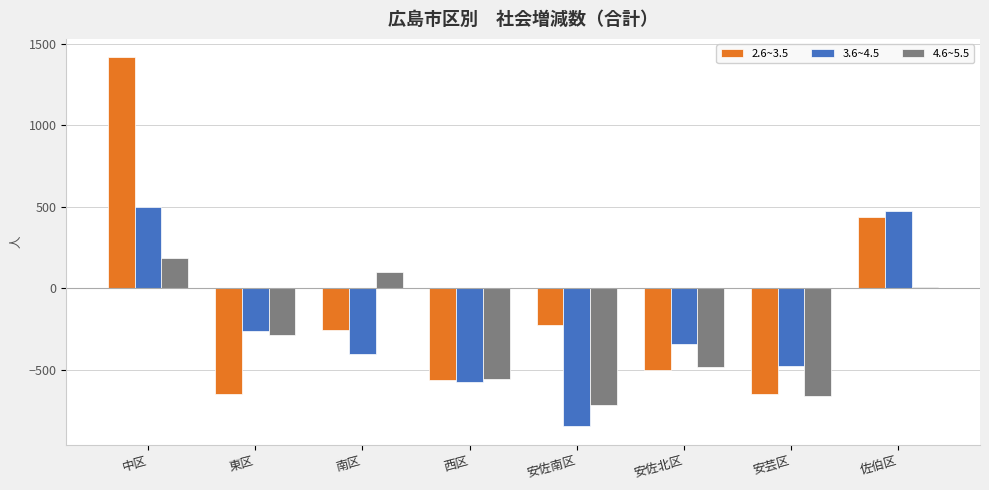

Between 安佐南区 and 安佐北区, which series saw the biggest shift?

3.6~4.5